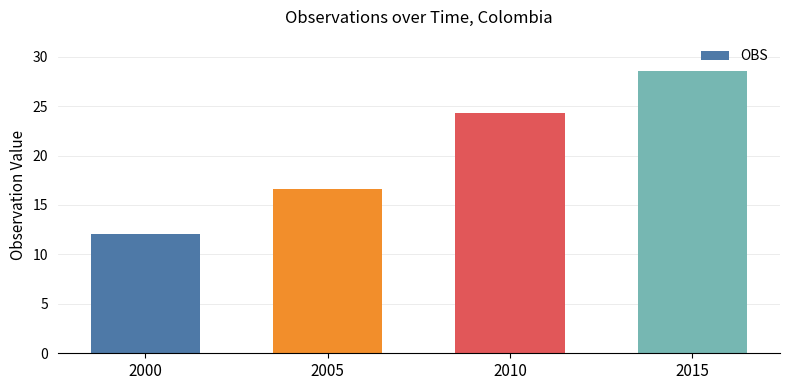

The value at 2015 is 38.5. True or false?

False